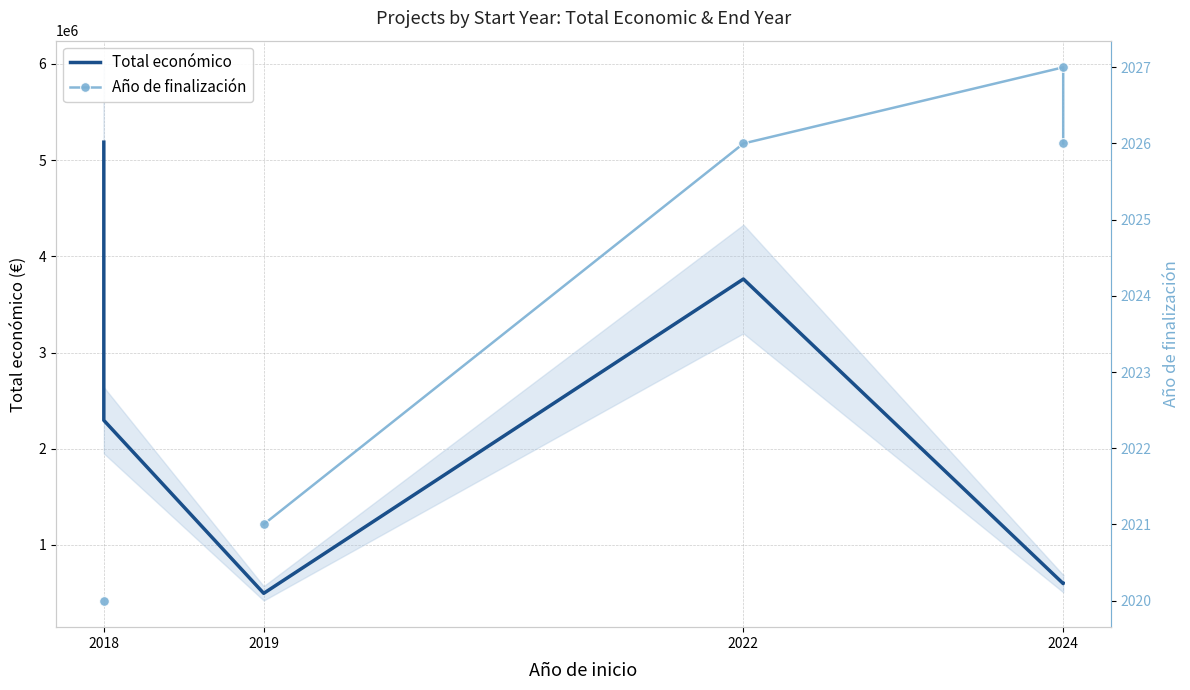

How many data points in Total económico are above 2296067?

2